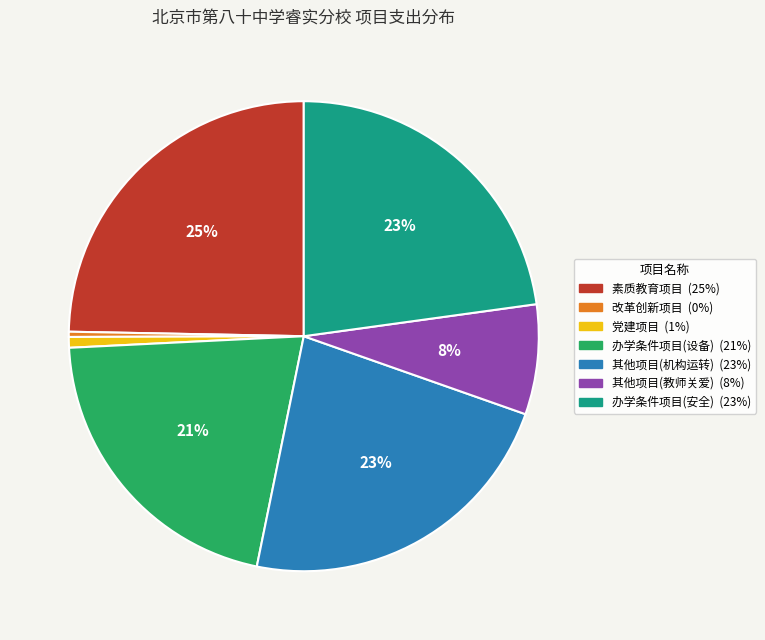

To the nearest percent, what is the average slice percentage?

14%